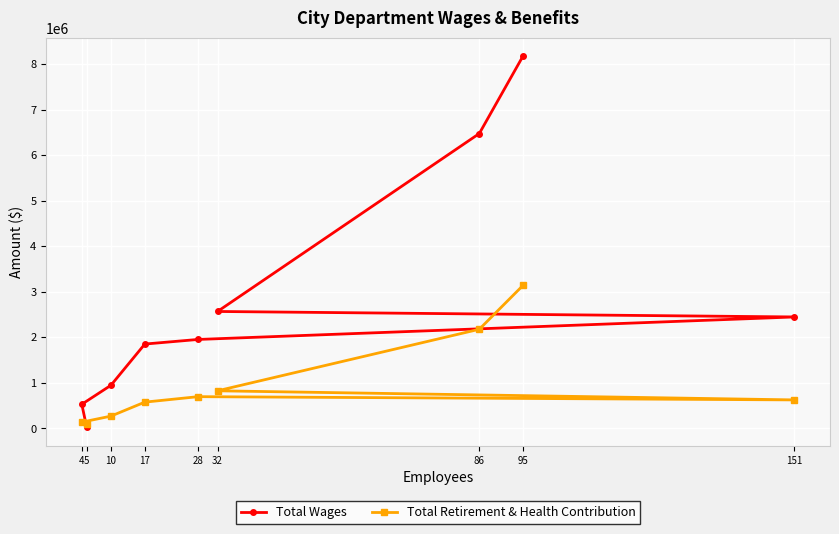

What is the difference between the highest and lowest values at 151?

1821819